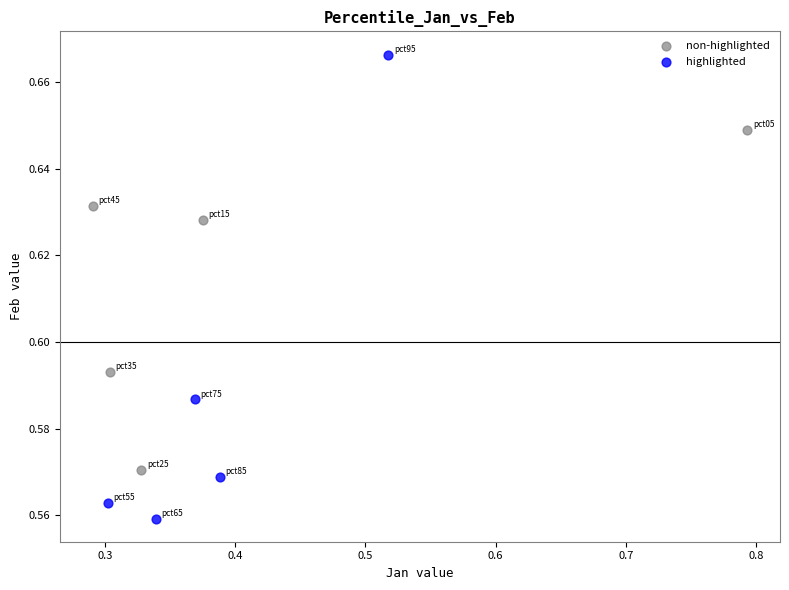

Which series reaches the minimum Y coordinate?

highlighted